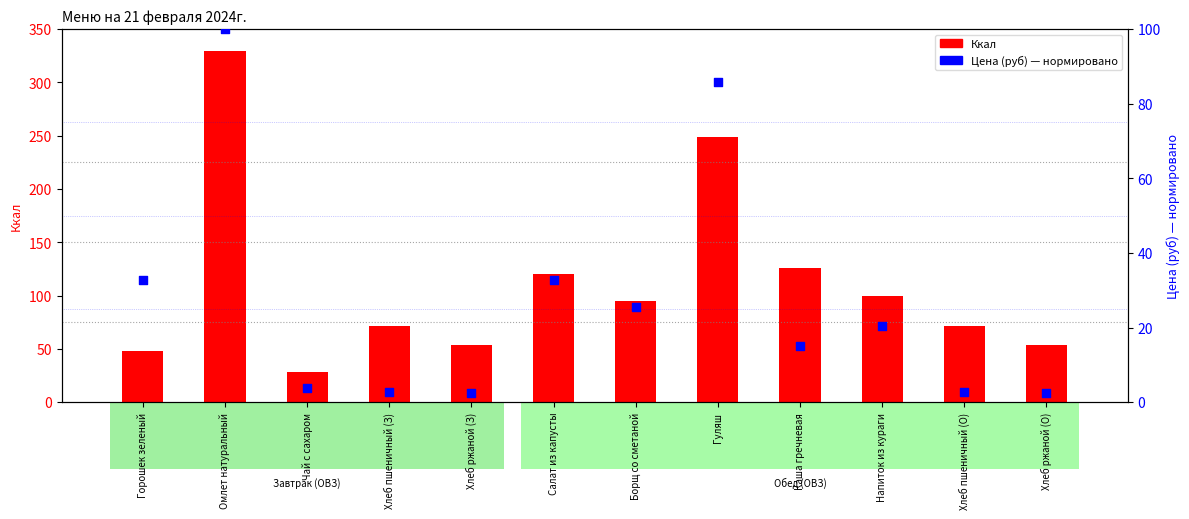

Is the value of Цена (руб) at Напиток из кураги greater than the value of Ккал at Чай с сахаром?

No